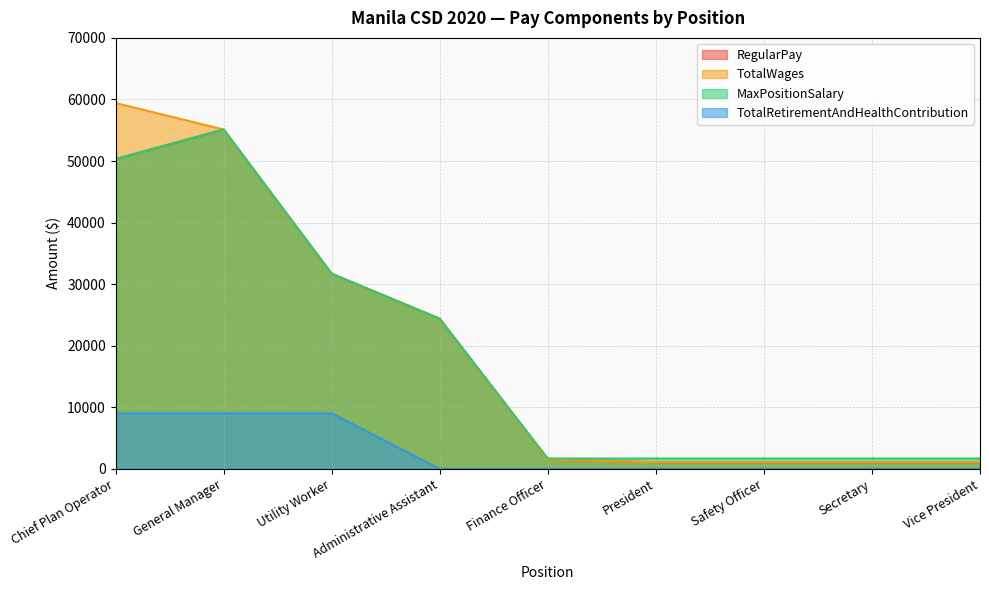

What are all the series names shown in the legend?

RegularPay, TotalWages, MaxPositionSalary, TotalRetirementAndHealthContribution